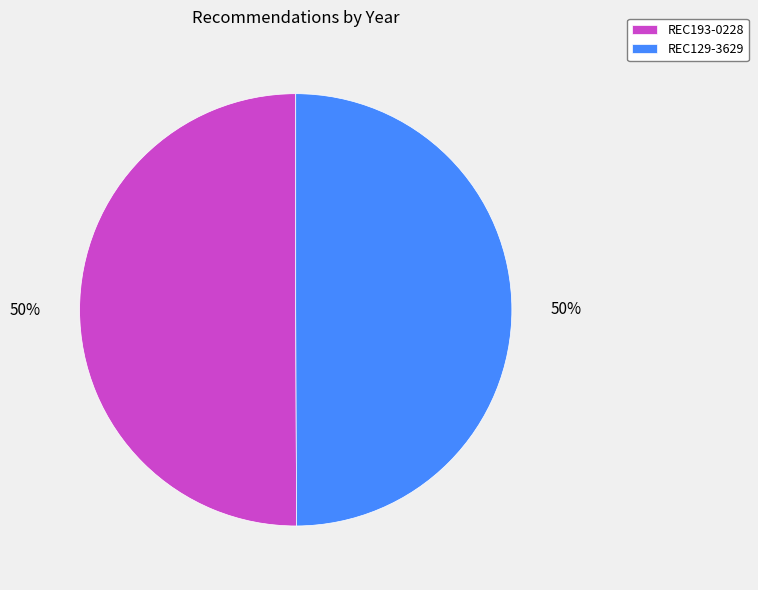

What is the ratio of the value at REC193-0228 to the value at REC129-3629?

1.0